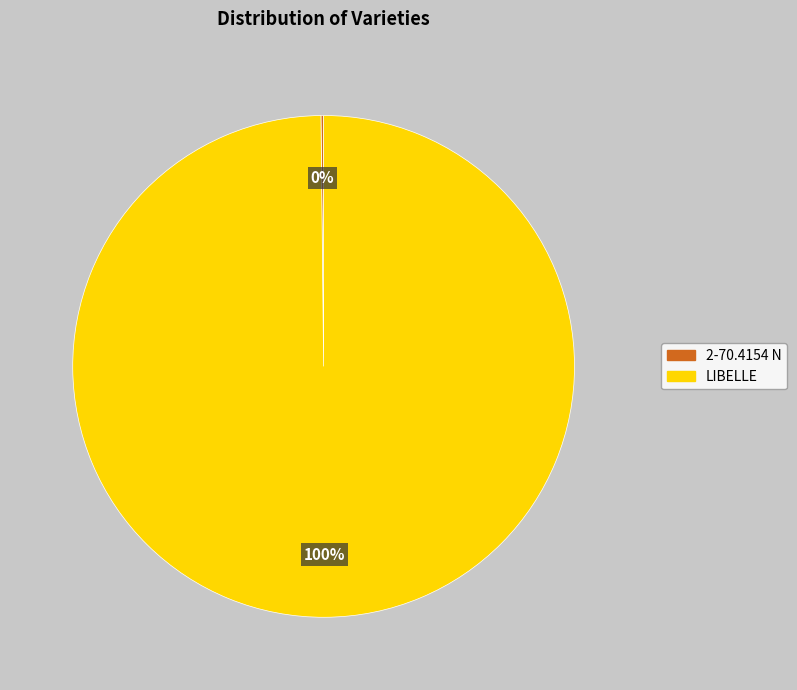

To the nearest percent, what is the average slice percentage?

50%